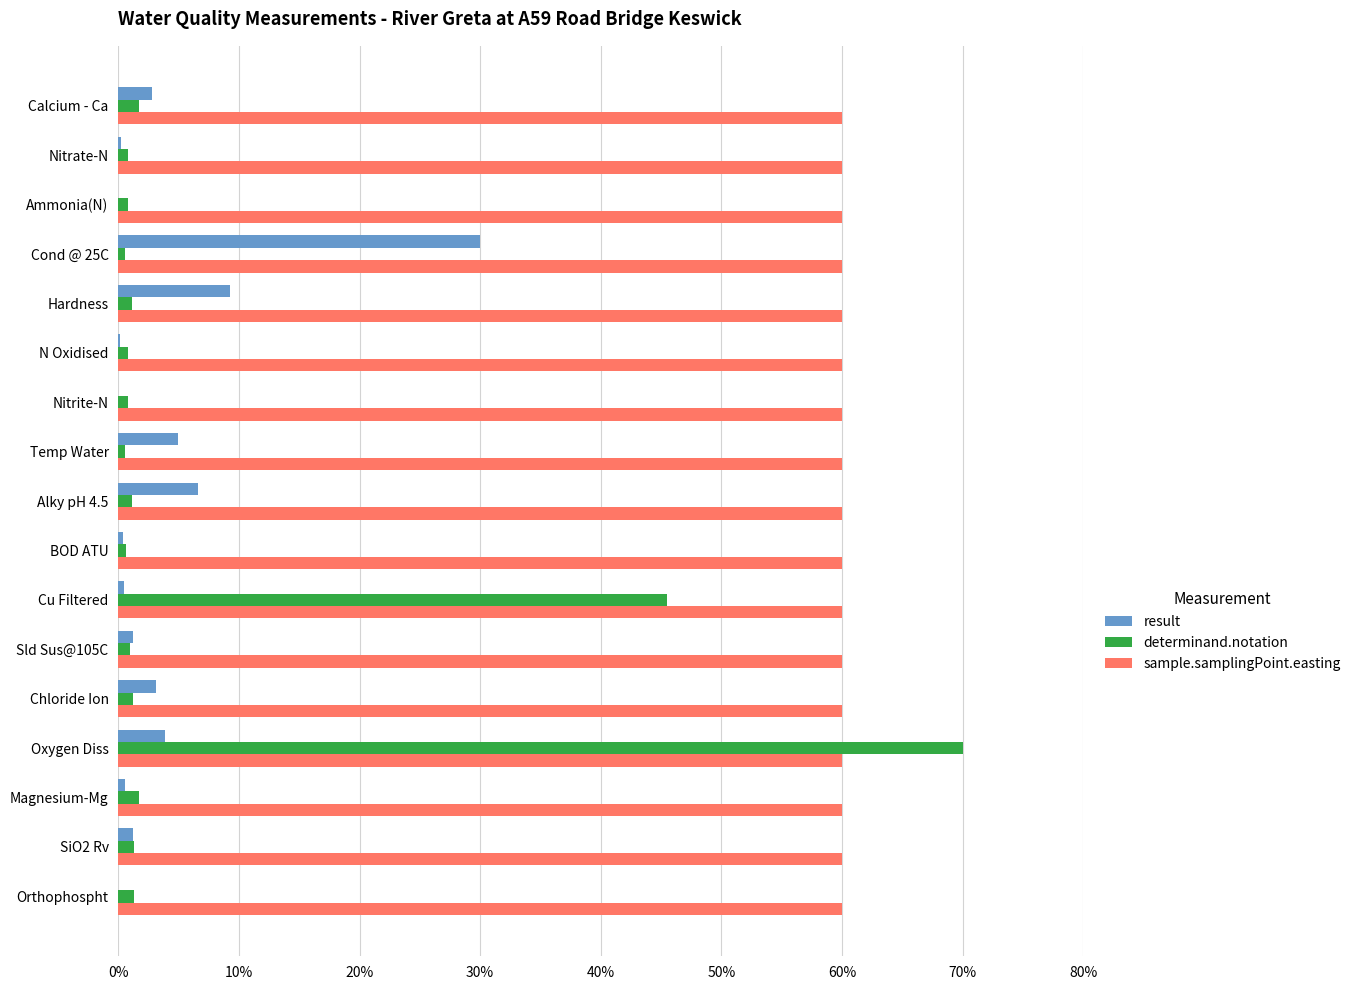

What is the sum of all determinand.notation values?

130.8